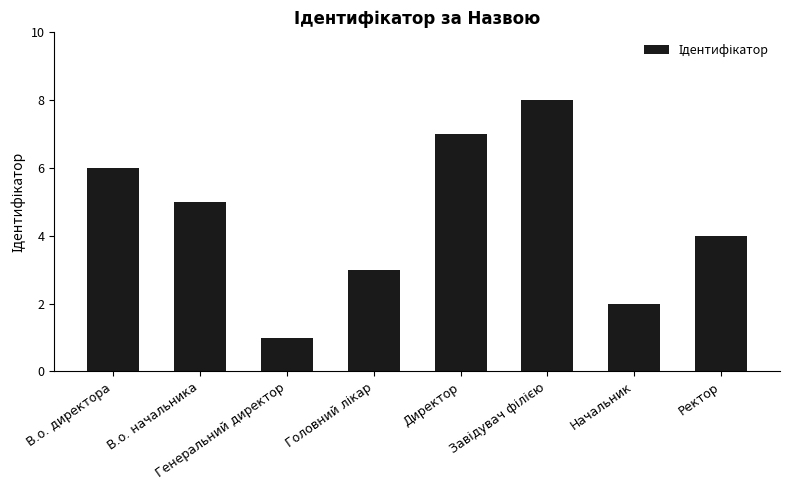

What is the label of the 8th bar from the left?

Ректор